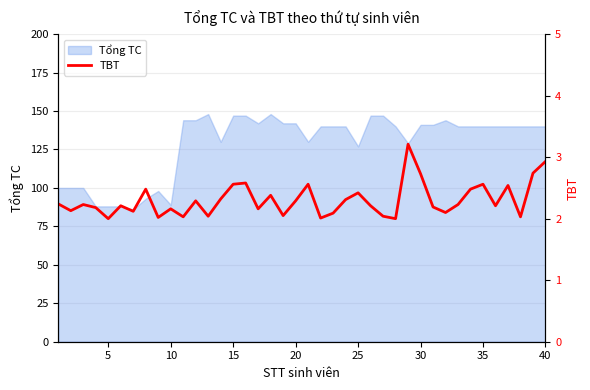

What is the highest value of the Tổng TC series?

148